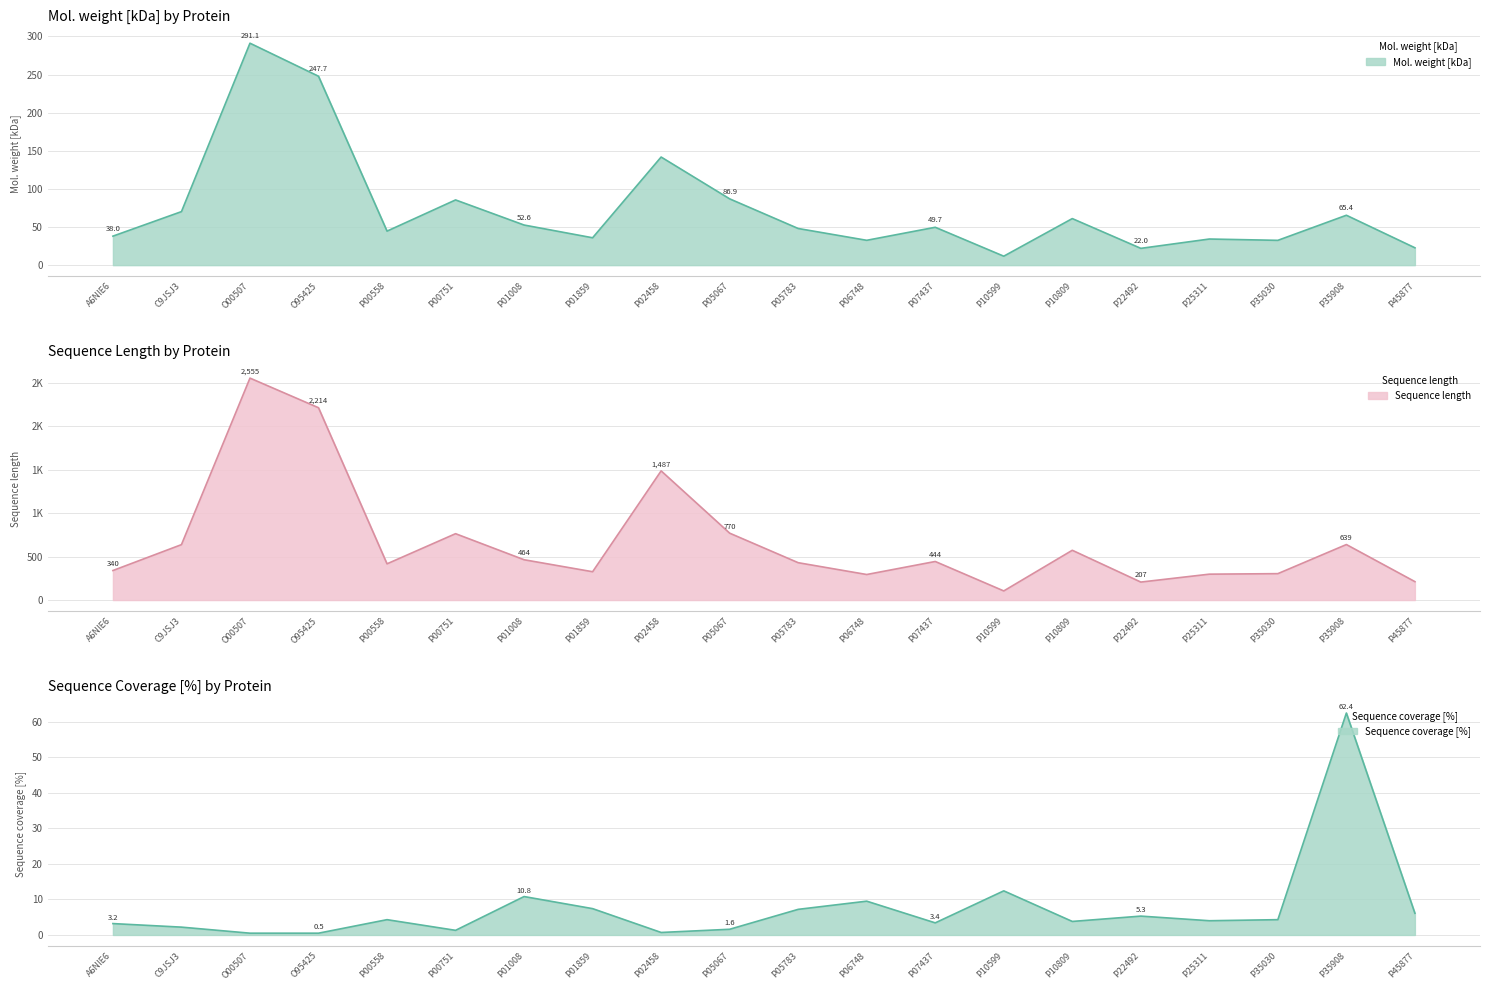

True or false: Mol. weight [kDa] and Sequence length cross at least once.

False